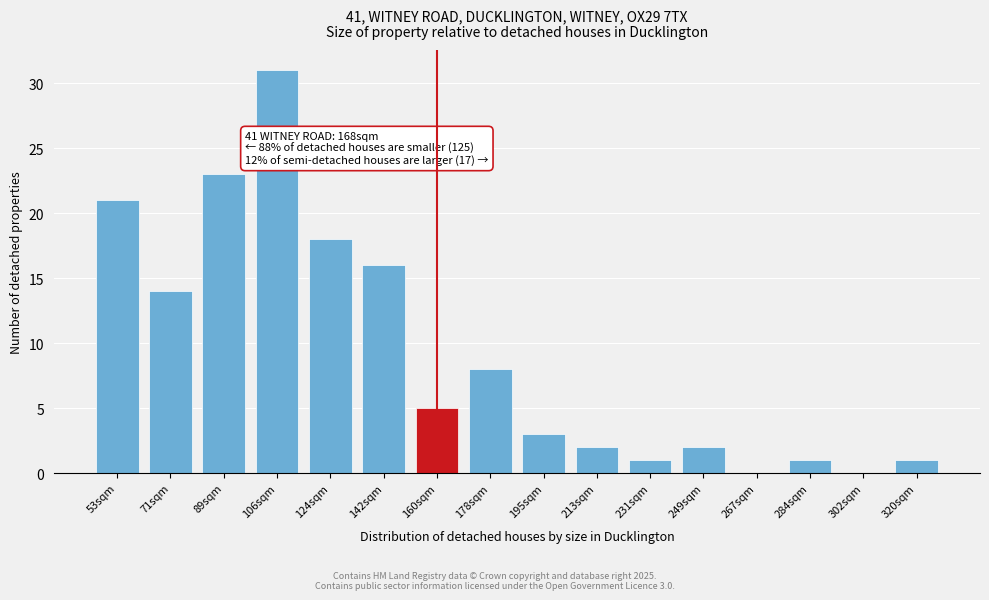

Reading left to right, extract all data points from this chart.

53sqm=21	71sqm=14	89sqm=23	106sqm=31	124sqm=18	142sqm=16	160sqm=5	178sqm=8	195sqm=3	213sqm=2	231sqm=1	249sqm=2	267sqm=0	284sqm=1	302sqm=0	320sqm=1